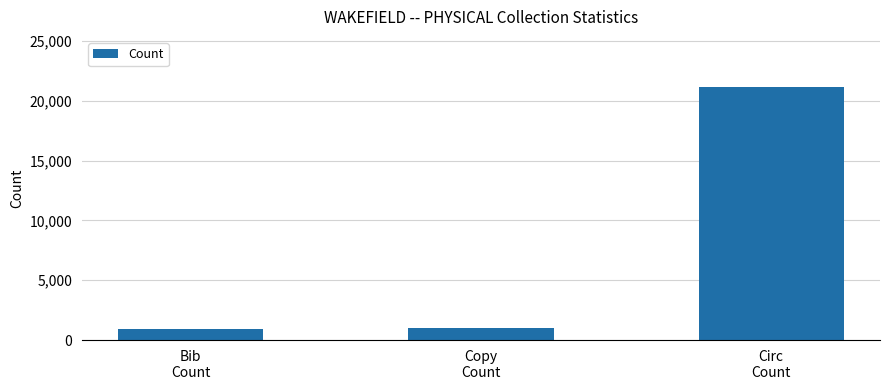

What is the smallest value displayed?

917